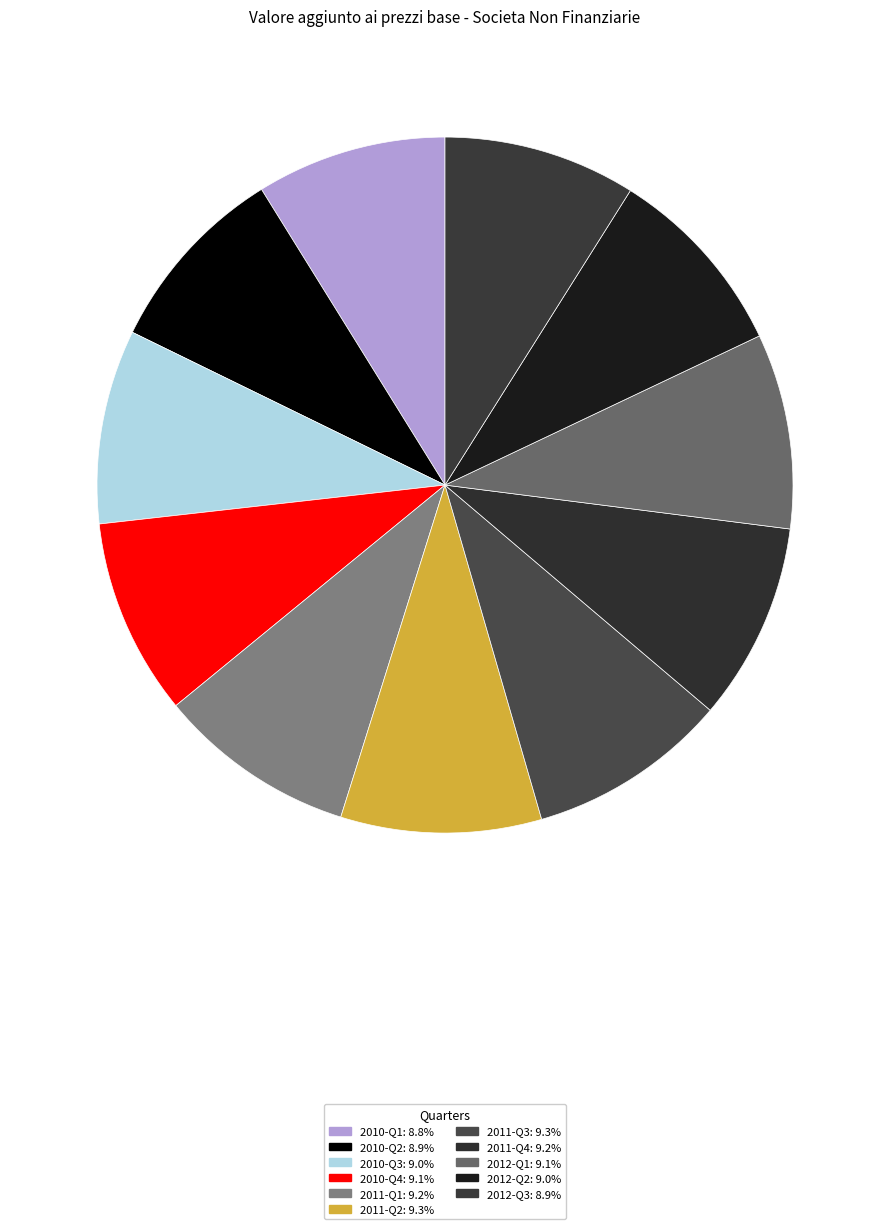

Between 2010-Q4 and 2011-Q2, which is larger?

2011-Q2